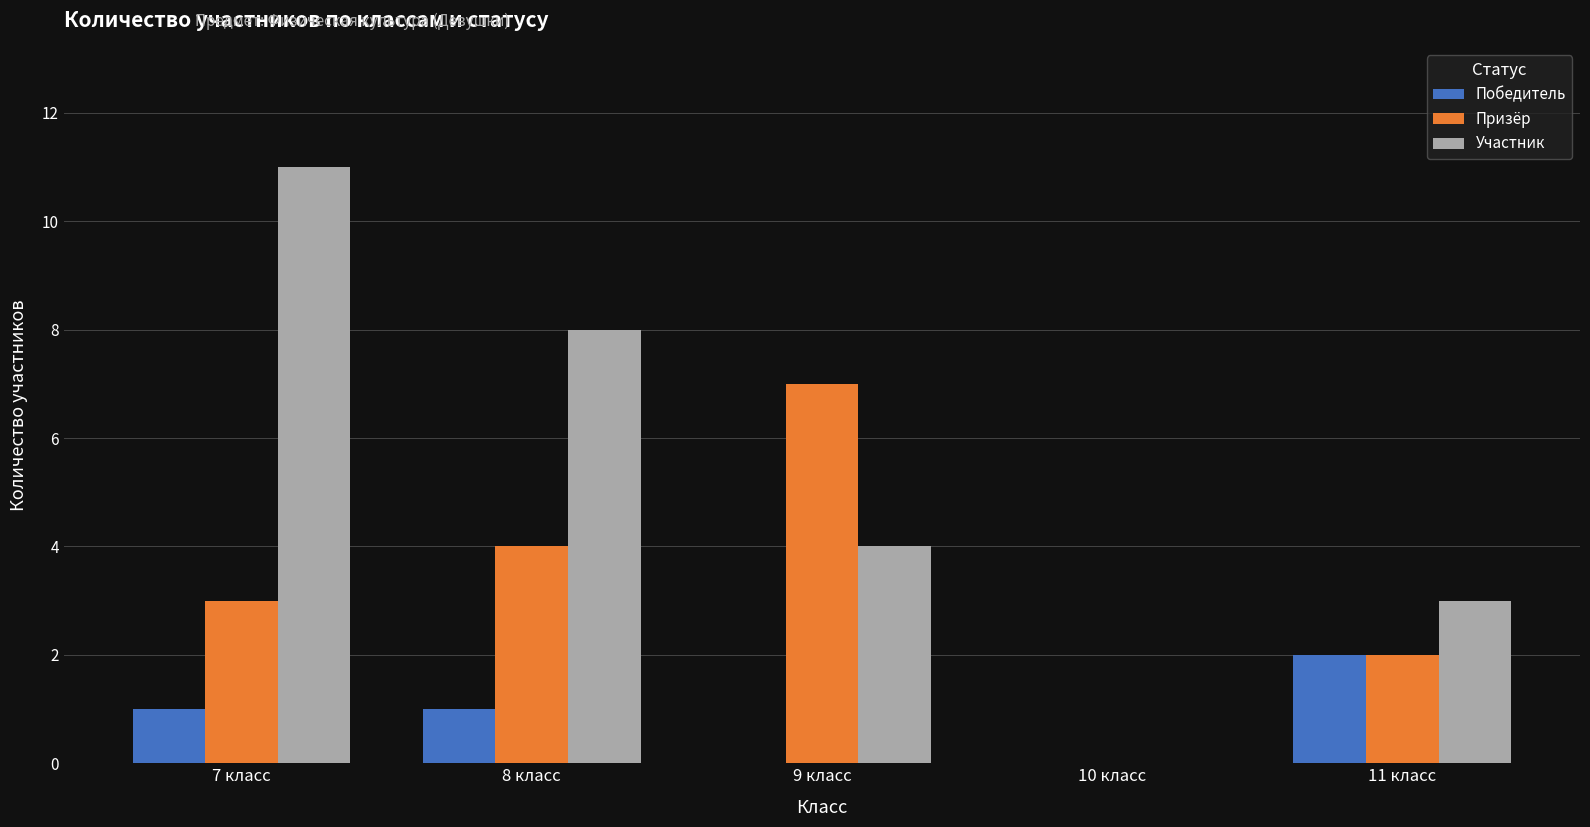

Which series changed the most between 8 класс and 10 класс?

Участник